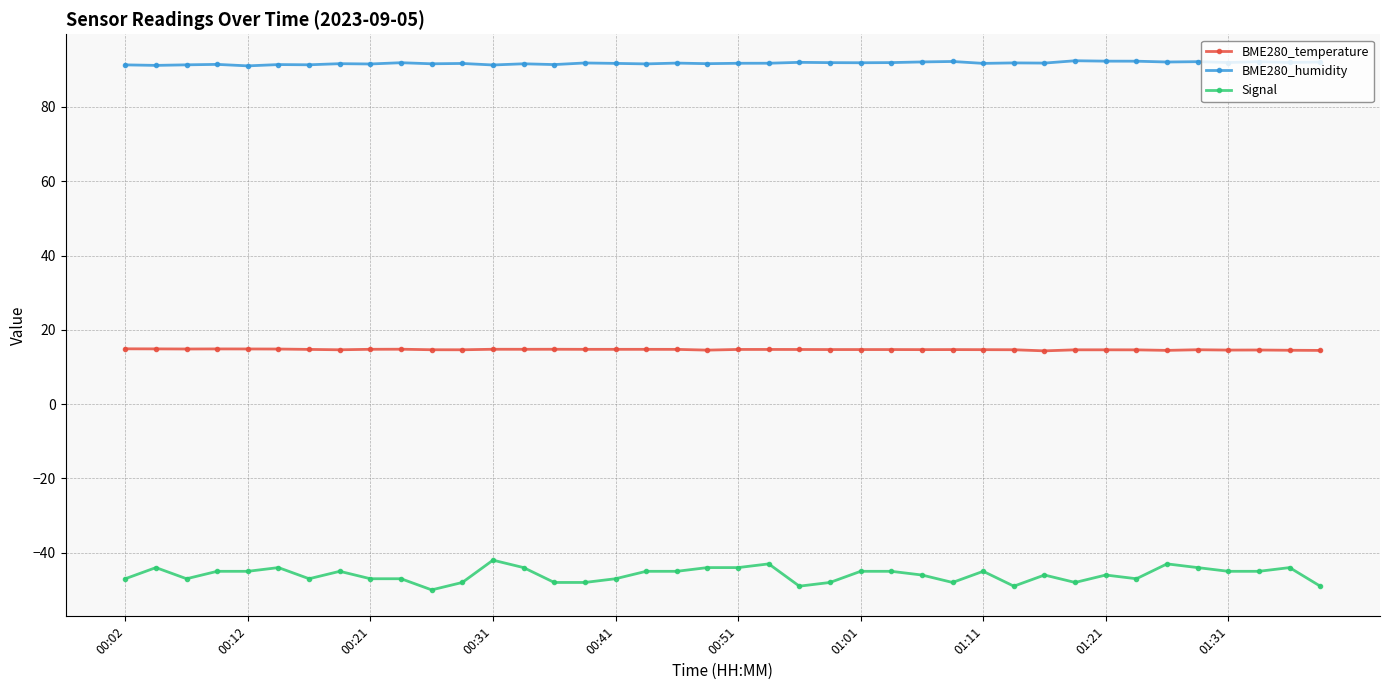

True or false: BME280_temperature and BME280_humidity cross at least once.

False